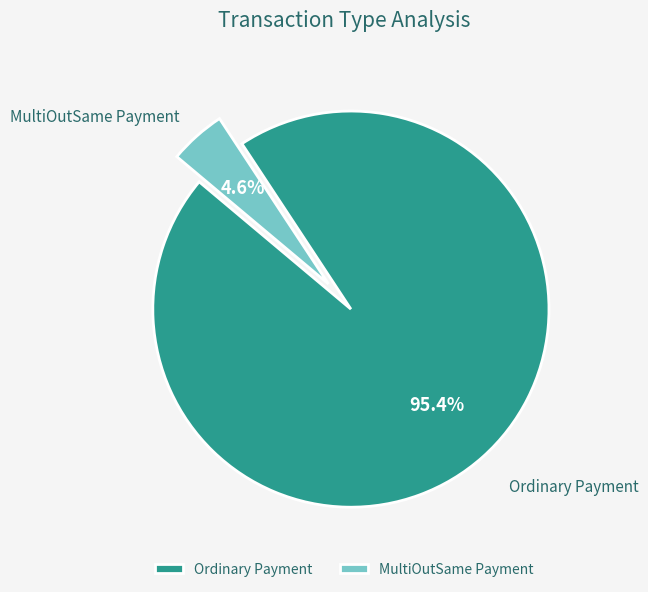

How many slices are in this pie chart?

2